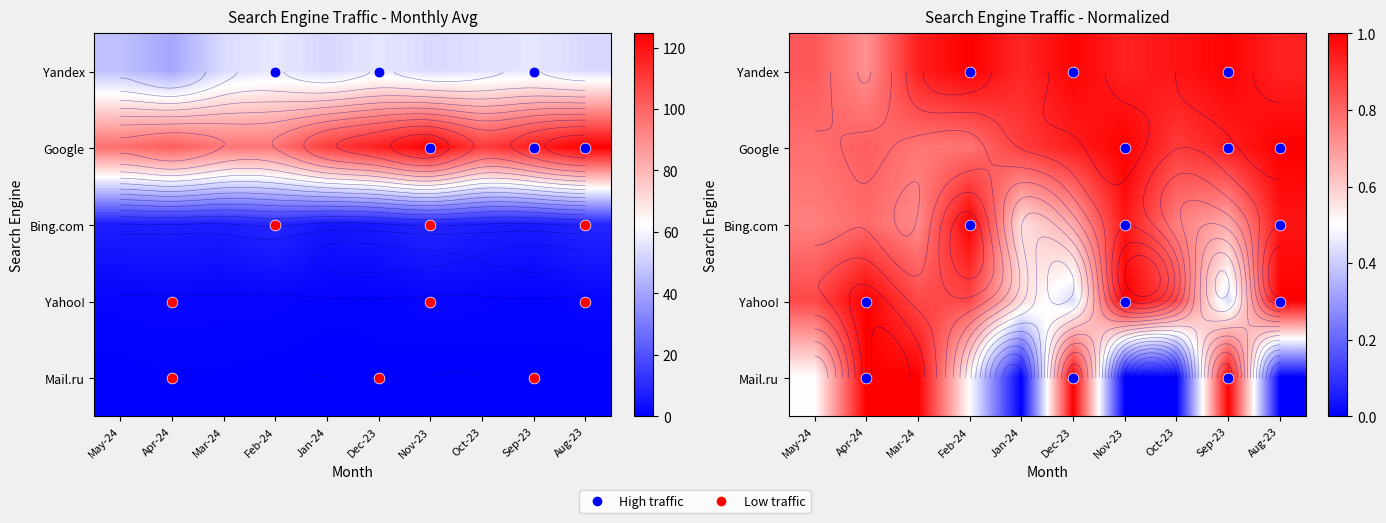

The value of Mail.ru at Dec-23 is 1.3. True or false?

False